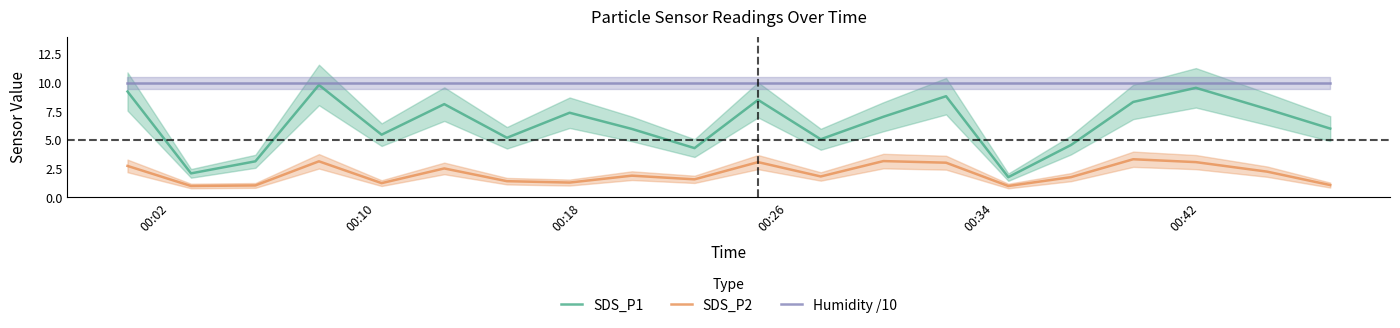

What is the lowest value of the SDS_P1 series?

1.8